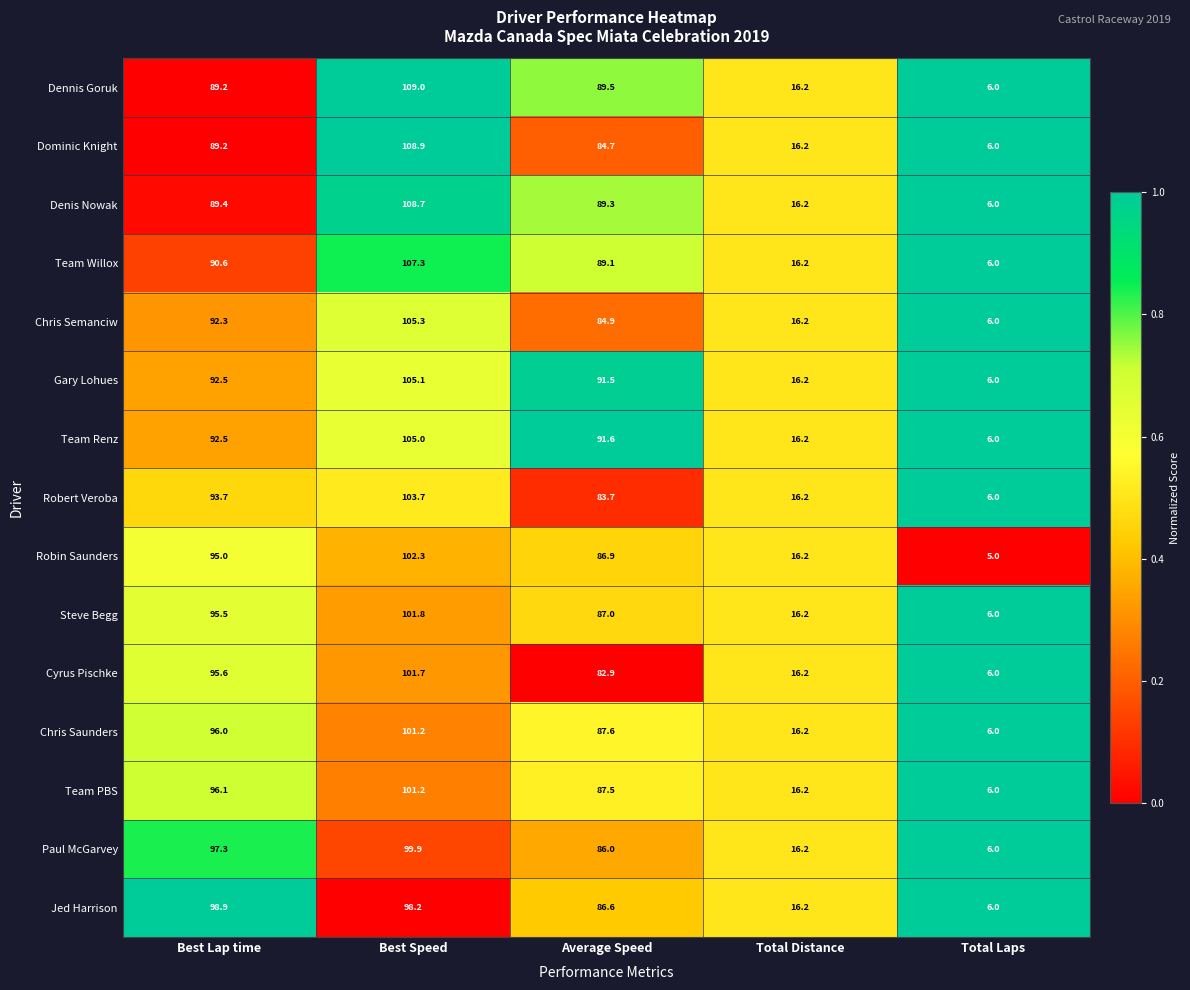

Rank the categories by Paul McGarvey value from lowest to highest.

Total Laps, Total Distance, Average Speed, Best Lap time, Best Speed